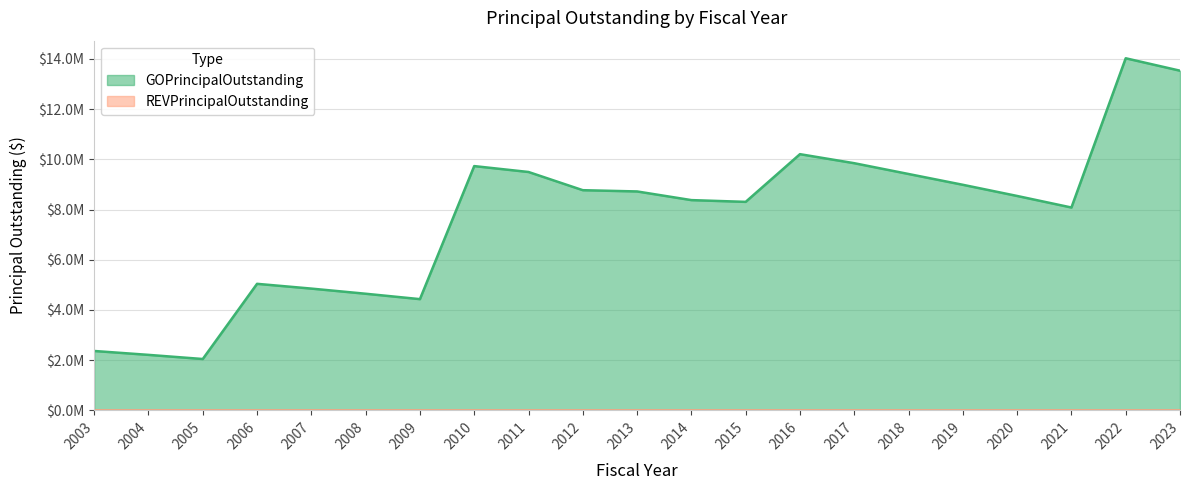

What value does the data have at 2006, to the nearest 100?

5040000